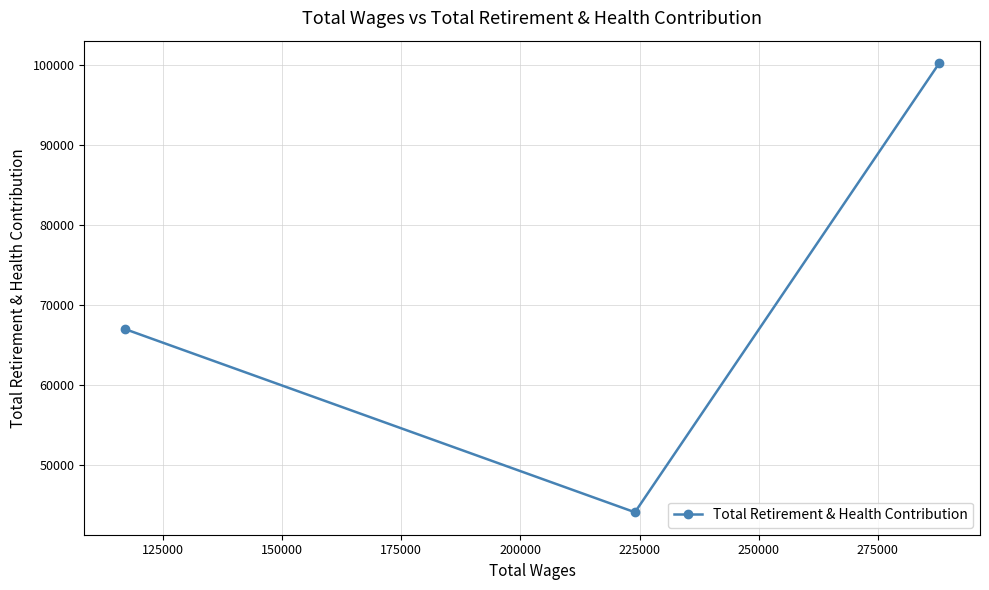

What is the average value?

70416